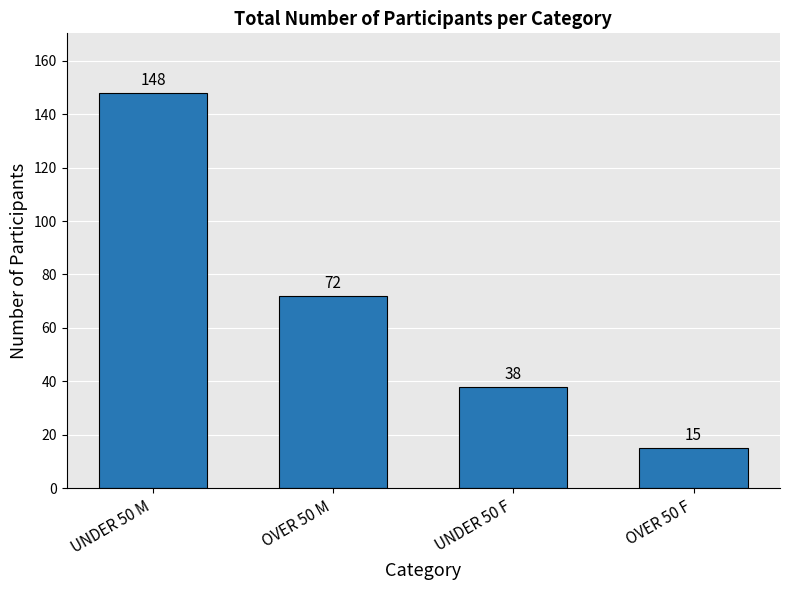

Reading right to left, what are all the values shown in this chart?

OVER 50 F=15	UNDER 50 F=38	OVER 50 M=72	UNDER 50 M=148